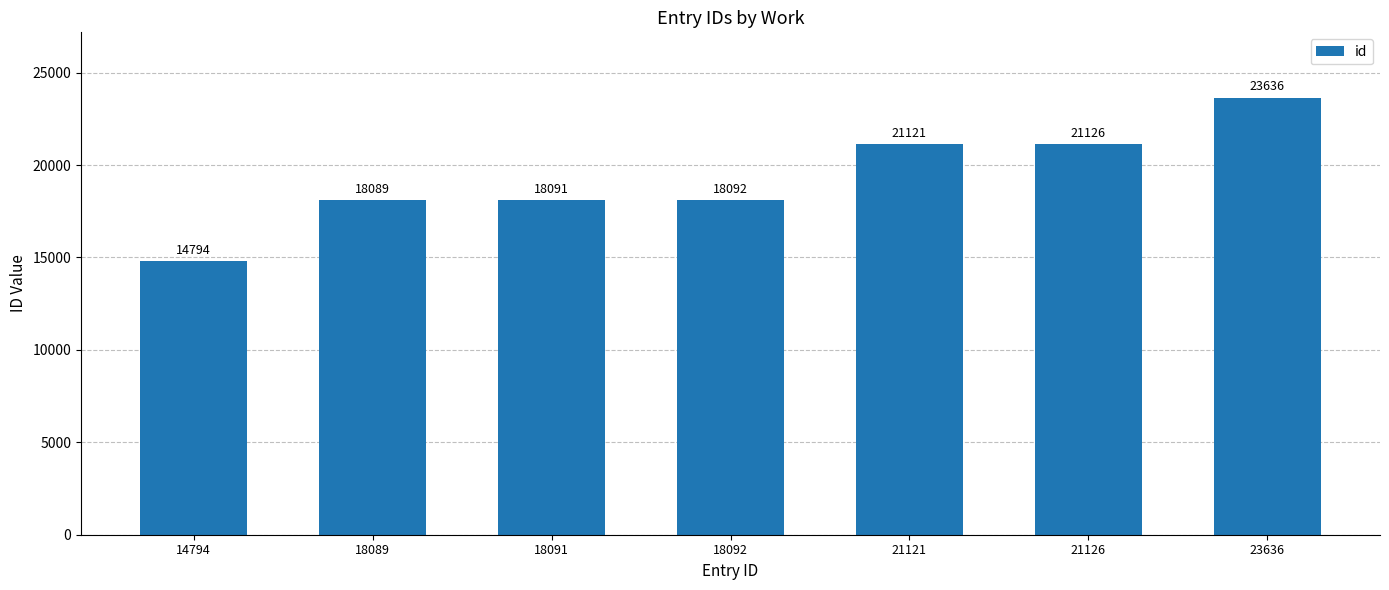

Reading right to left, what are all the values shown in this chart?

23636=23636	21126=21126	21121=21121	18092=18092	18091=18091	18089=18089	14794=14794